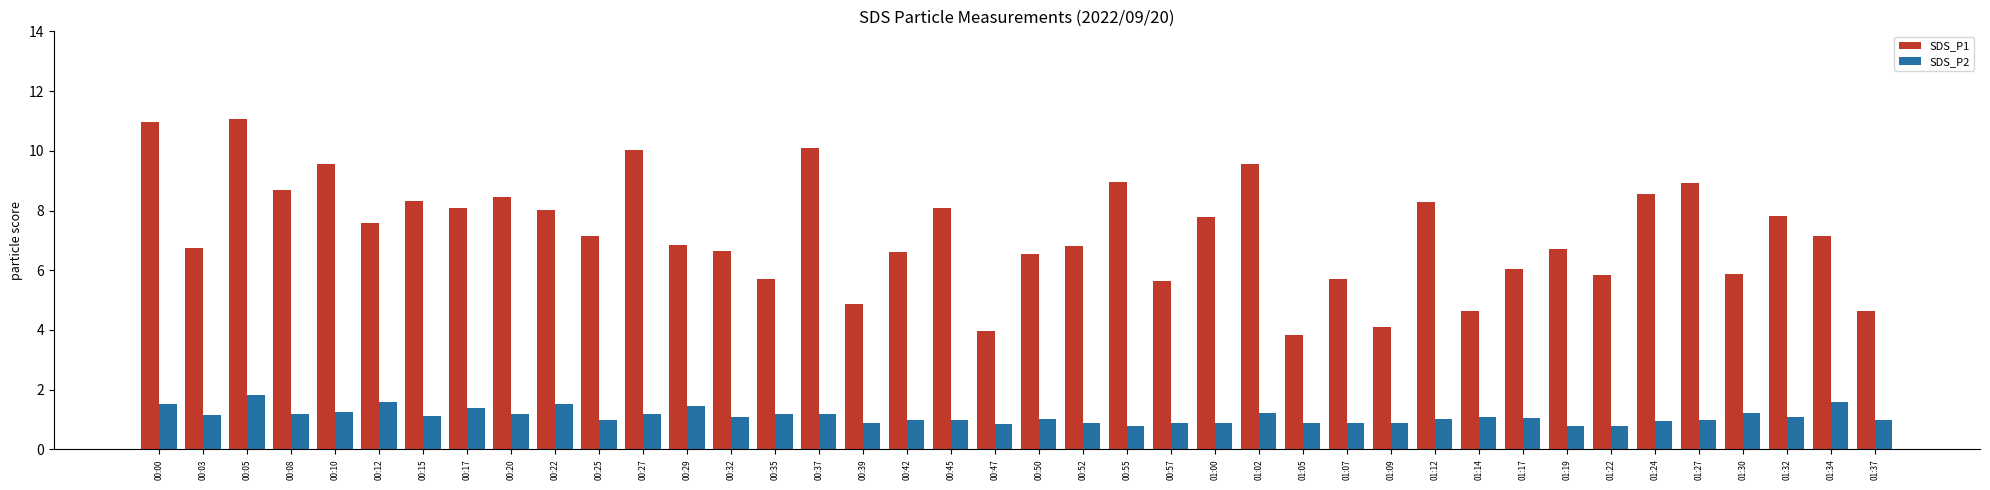

How many distinct data groups are displayed?

2